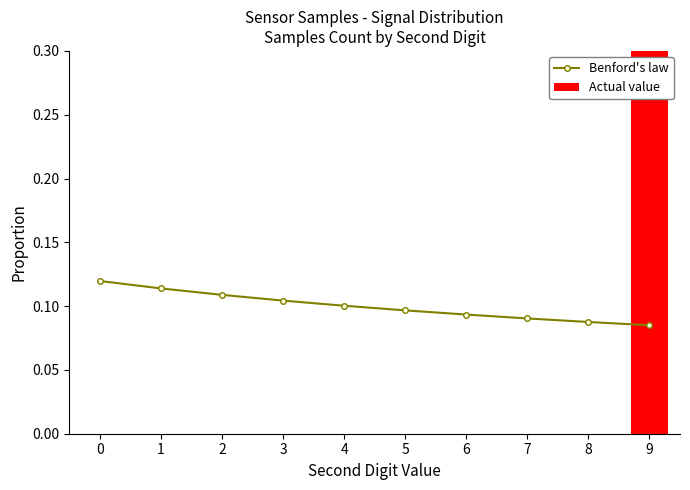

What is the lowest value of the Benford's law series?

0.1